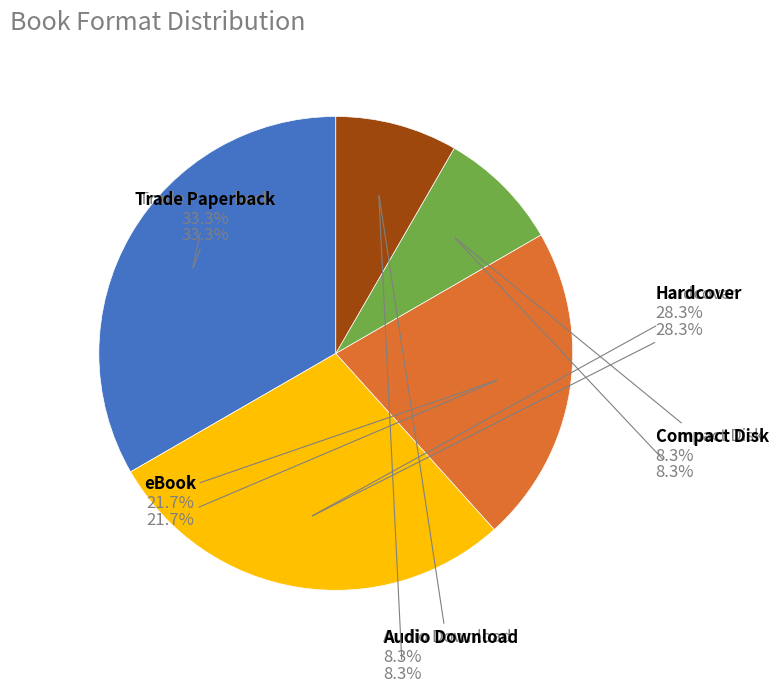

The Compact Disk slice represents 8% of the pie. True or false?

True